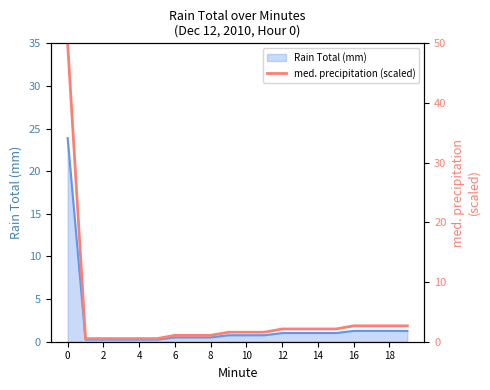

How many lines are shown in the chart?

1